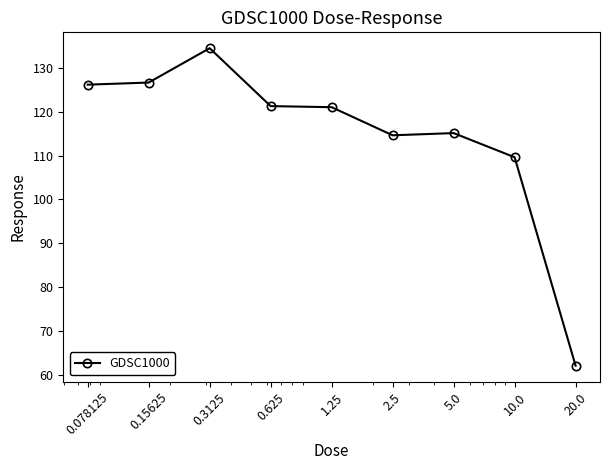

What is the difference between the maximum and minimum values?

72.5